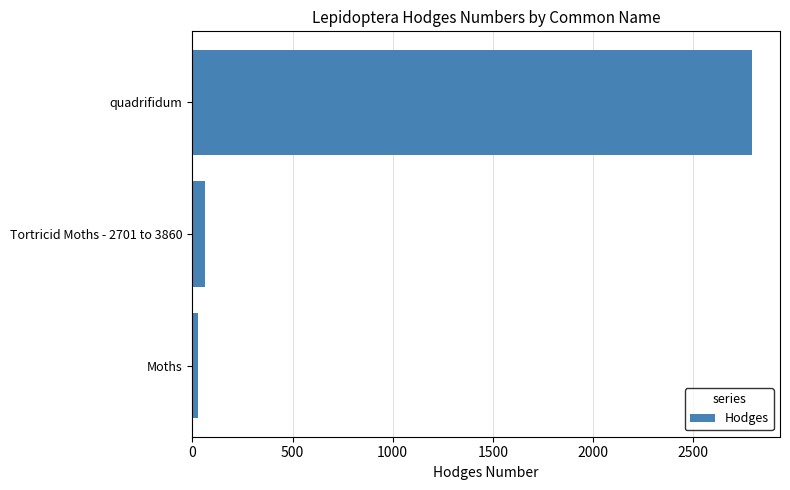

List the labels in order of value, smallest first.

Moths, Tortricid Moths - 2701 to 3860, quadrifidum